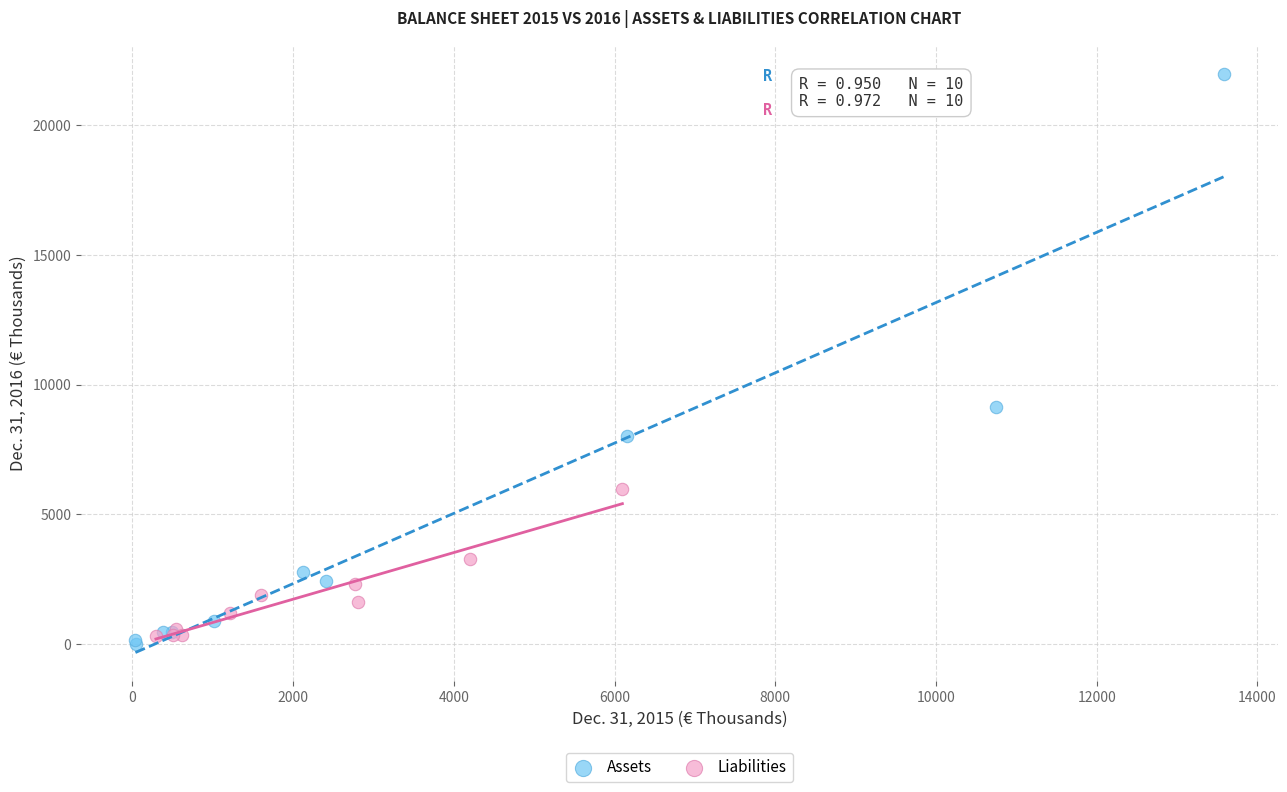

Which series has the widest spread of Y values?

Assets